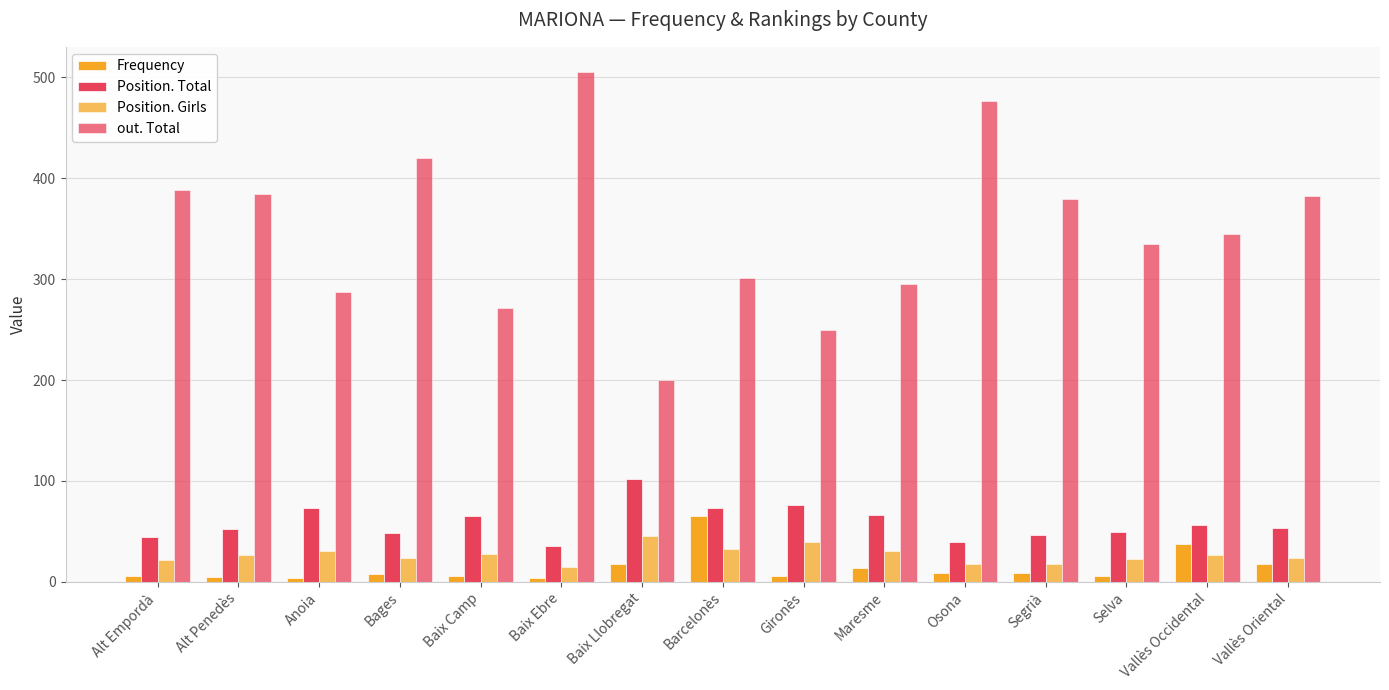

How many groups of bars are there?

15